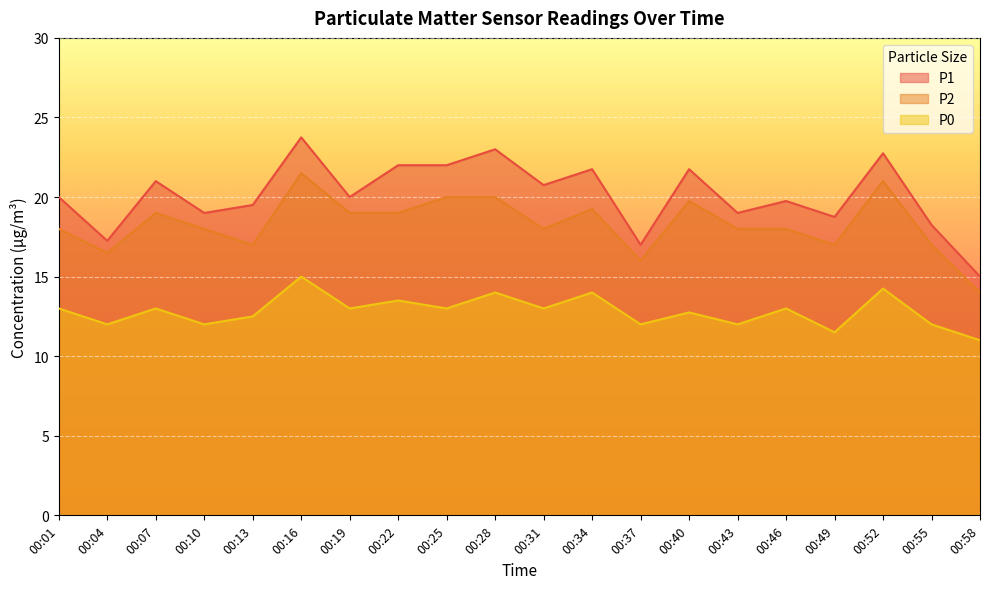

Does the chart display data point markers on the line(s)?

No